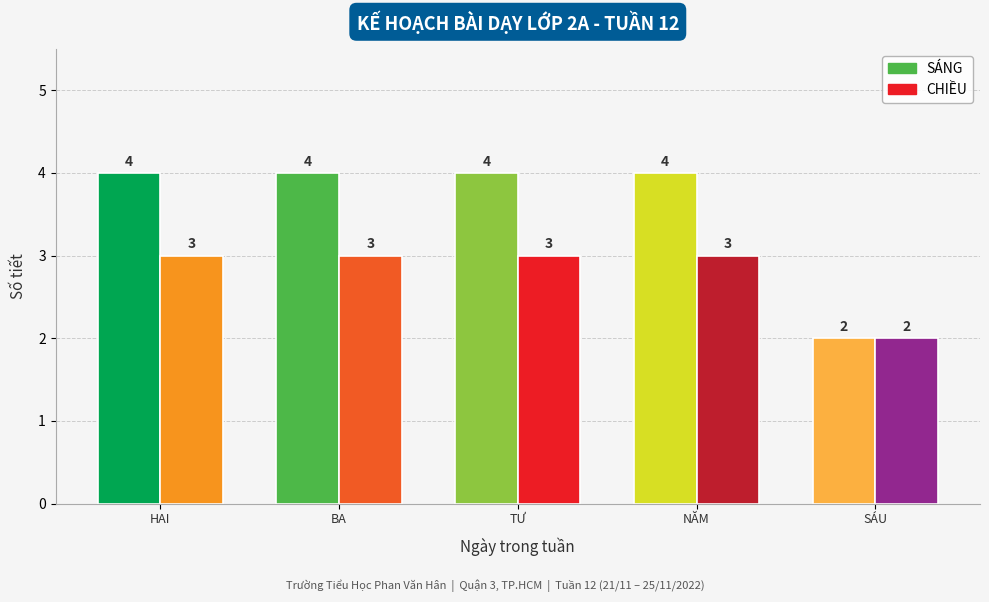

What is the value of the SÁNG bar at the 4th from the left?

4